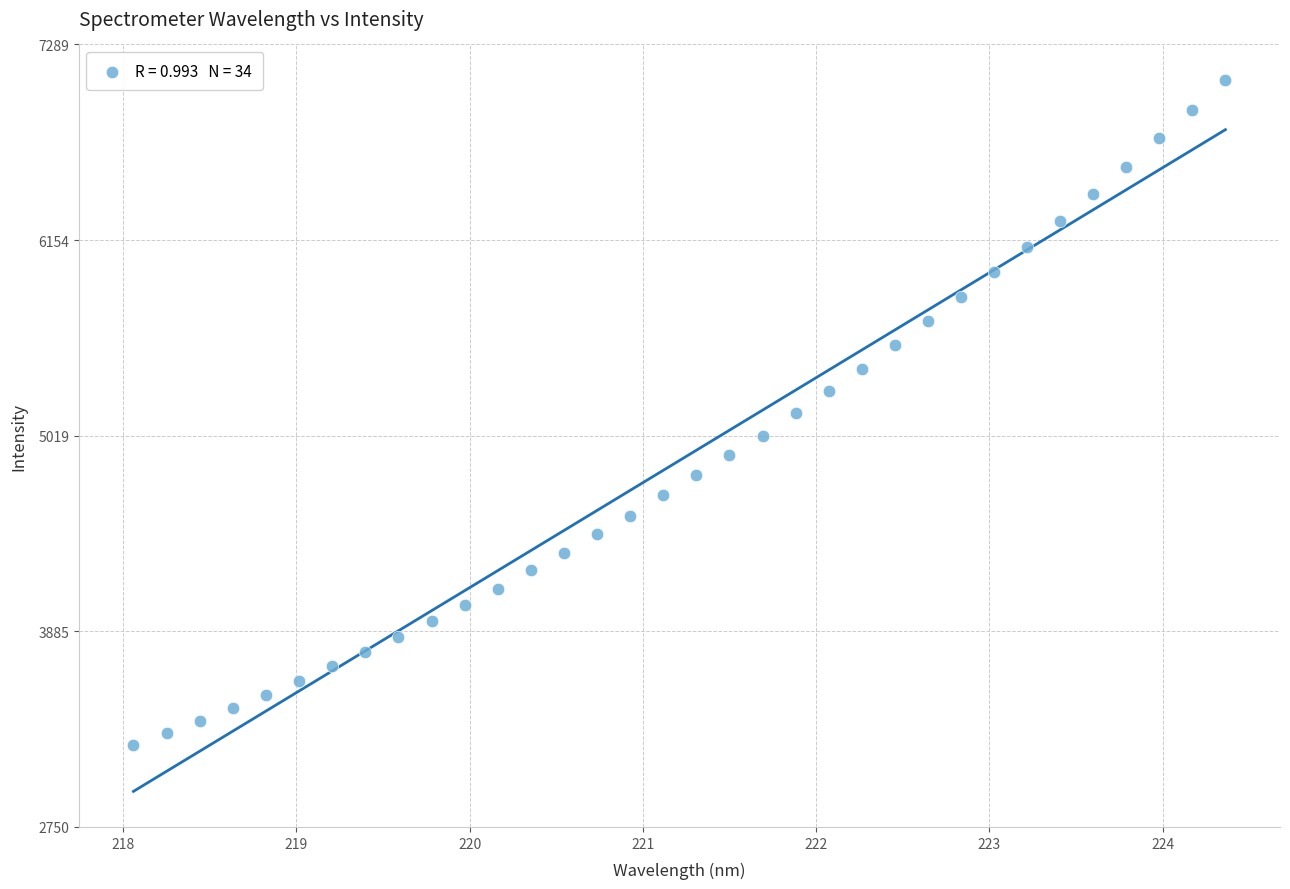

What is the range of X values (max minus min)?

6.3